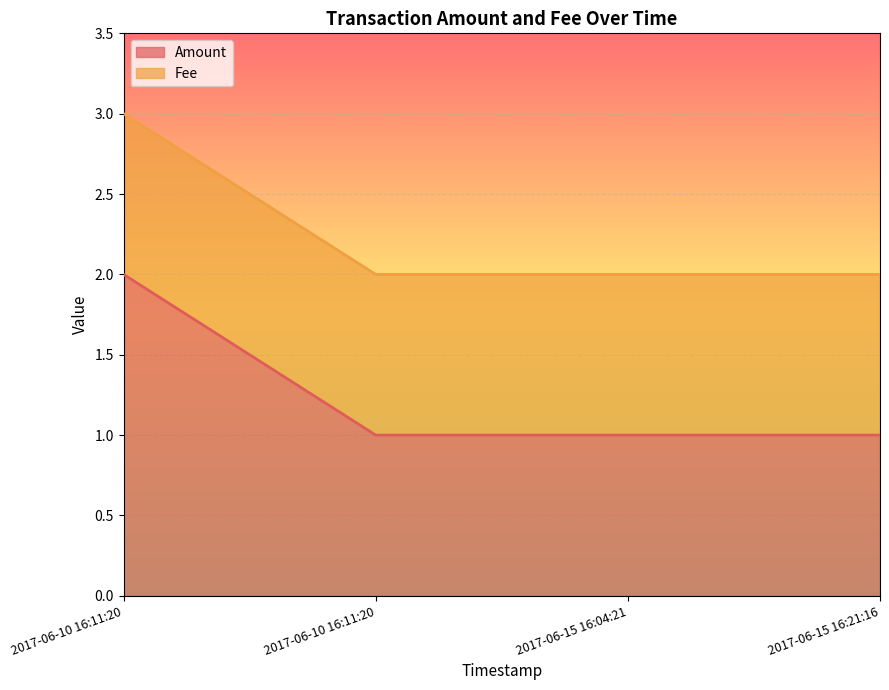

The value at 2017-06-10 16:11:20 is 3. True or false?

False